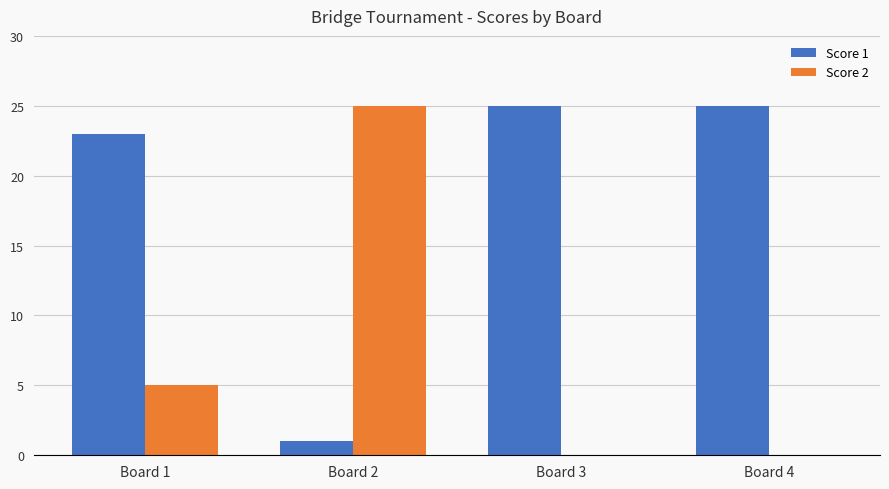

At which label is Score 2 closest to 12?

Board 1